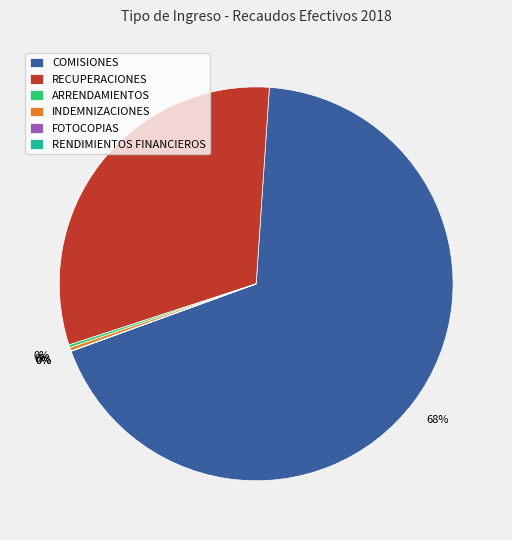

Between COMISIONES and RECUPERACIONES, which is larger?

COMISIONES